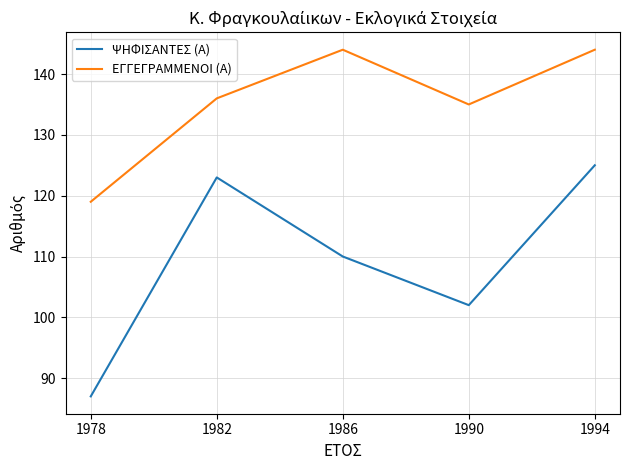

What is the total value across all series at 1990?

237